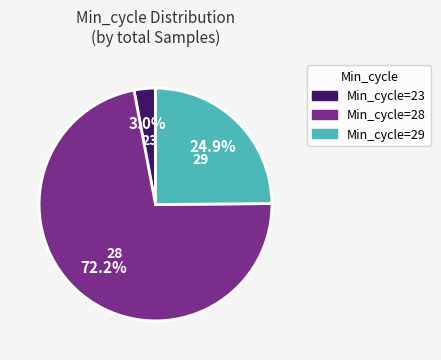

How many slices are in this pie chart?

3